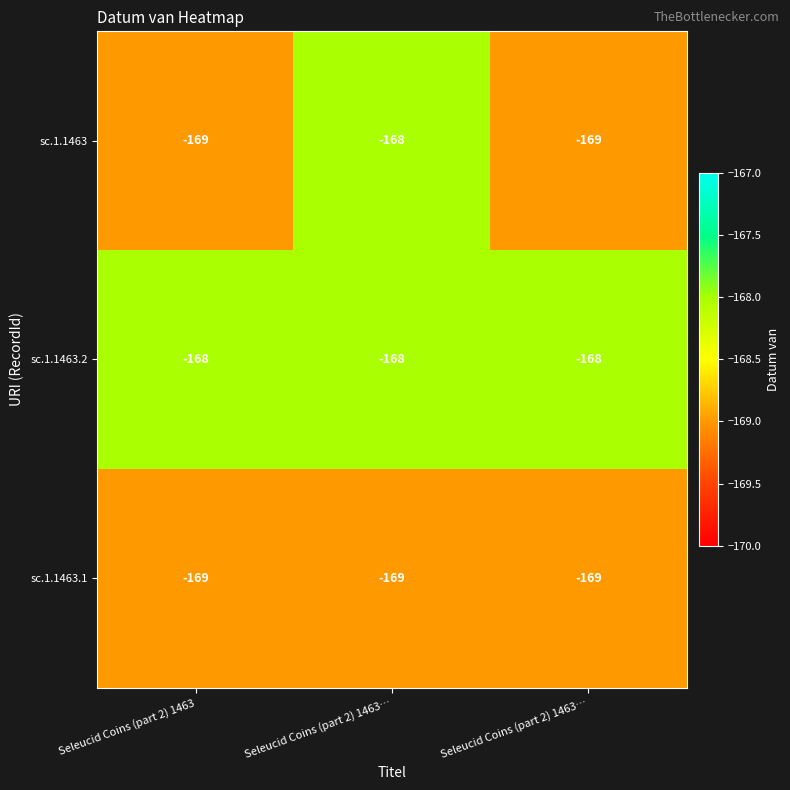

Count the number of categories in the chart.

3